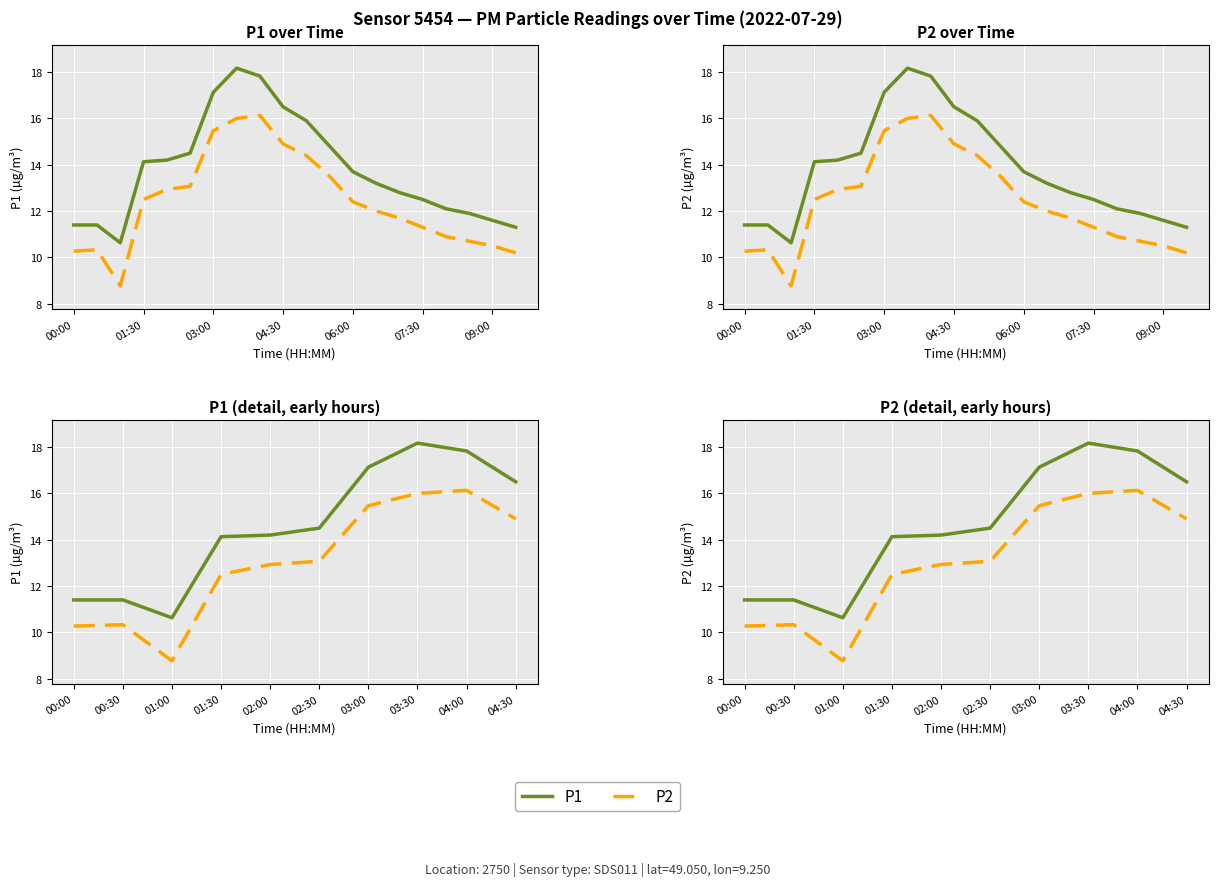

Is the value of P1 at 04:30 greater than the value of P2 at 03:00?

Yes